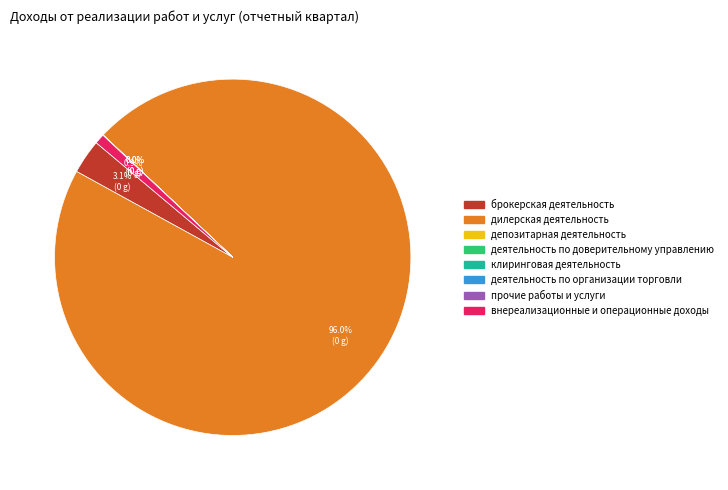

What is the largest slice in the pie chart?

дилерская деятельность